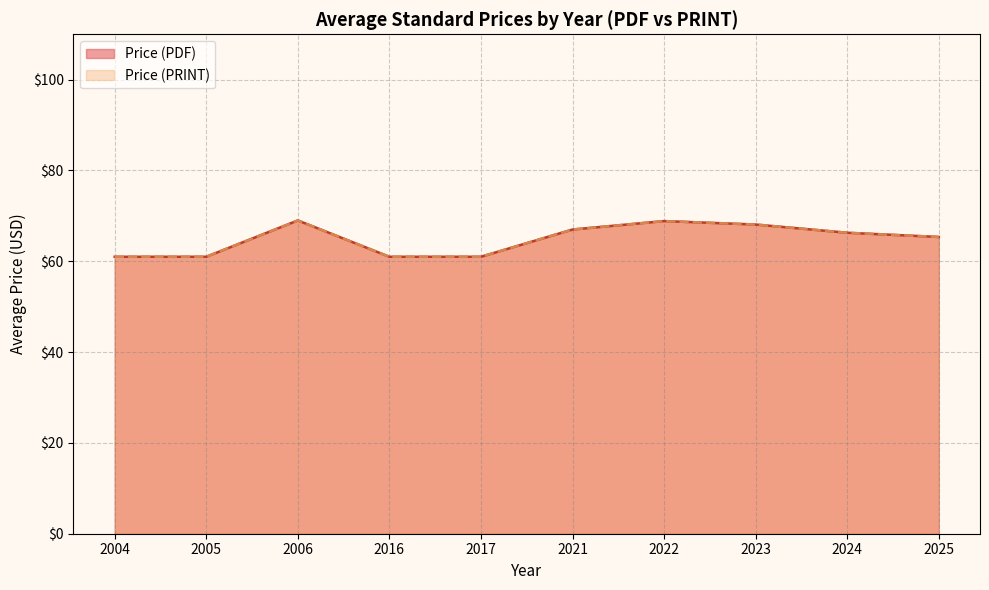

Does the chart have visible grid lines?

Yes